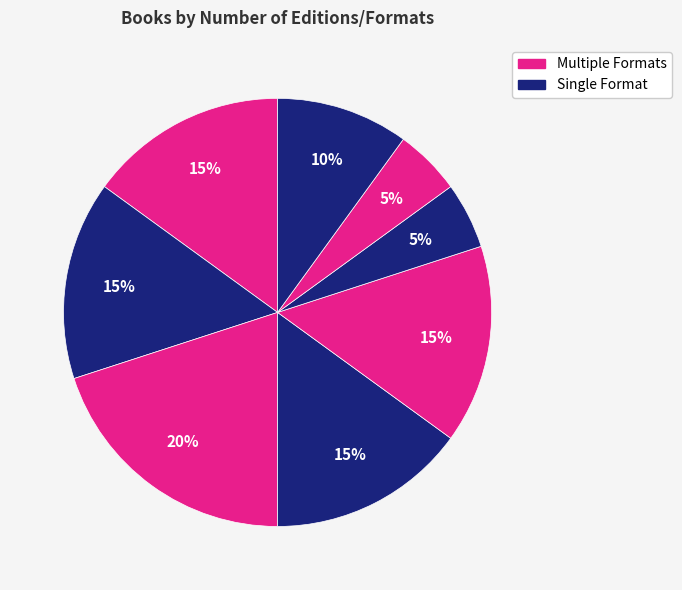

How many segments does this pie chart have?

8